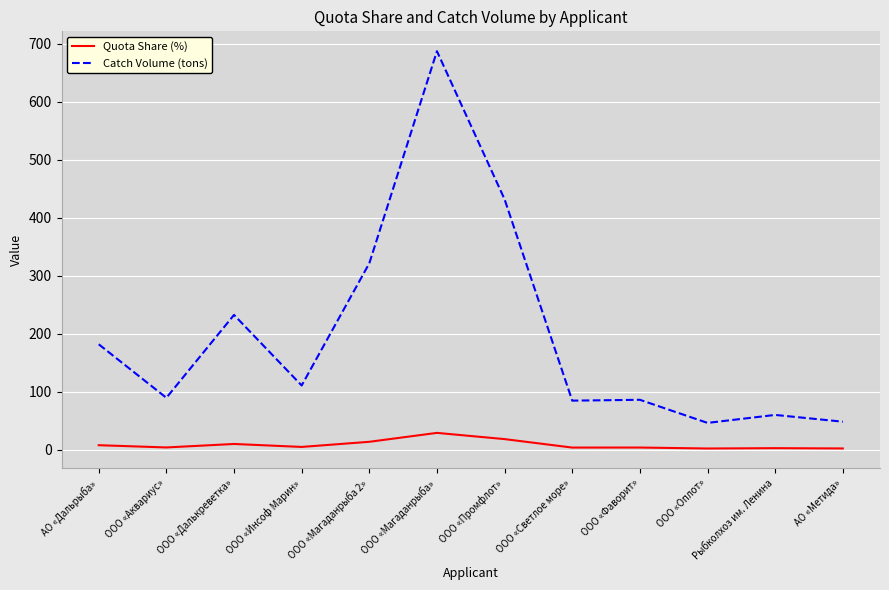

The value of Catch Volume (tons) at ООО «Фаворит» is 42.1. True or false?

False